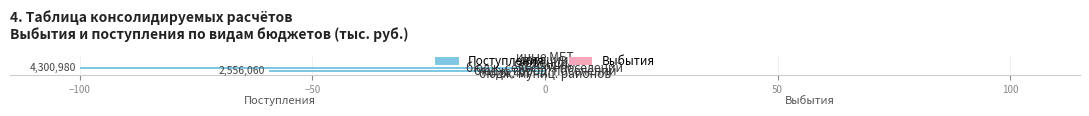

What is the maximum value shown in the chart?

0.0